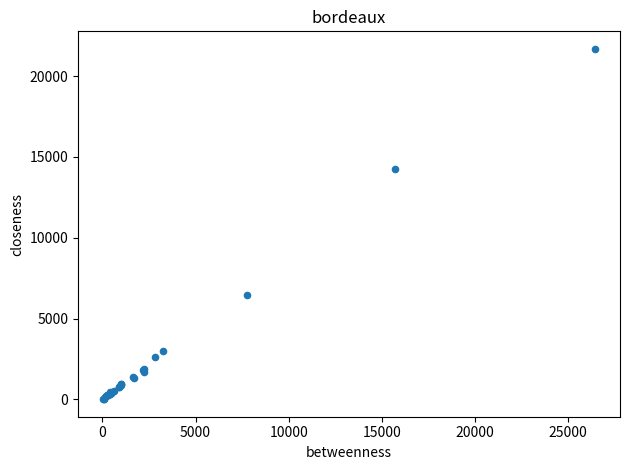

What Y value in the scatter plot is closest to 10852?

14250